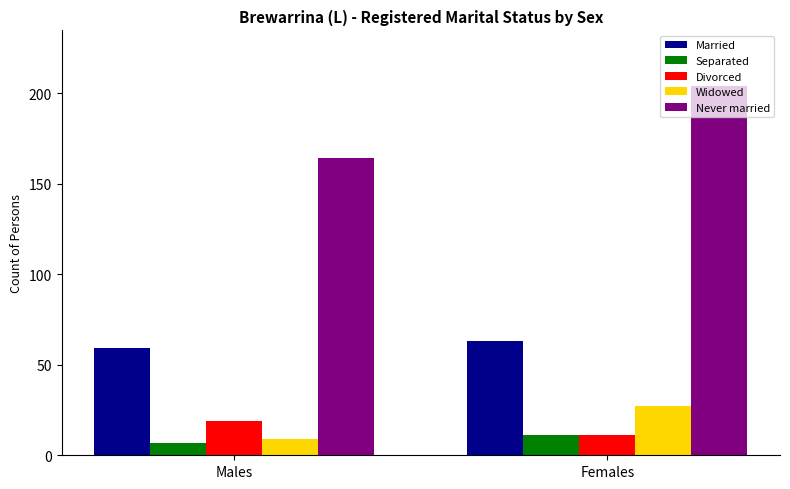

Where is Never married nearest to the value 184?

Males